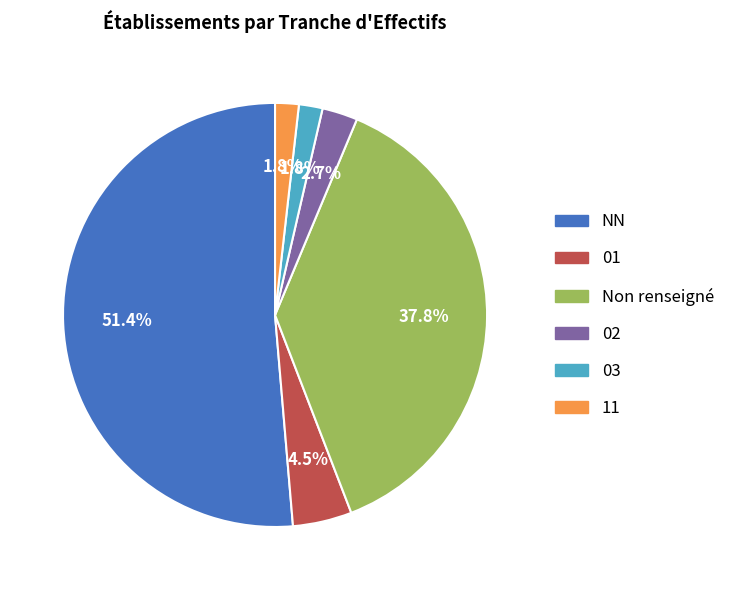

What percentage is NOT represented by NN?

48.6%